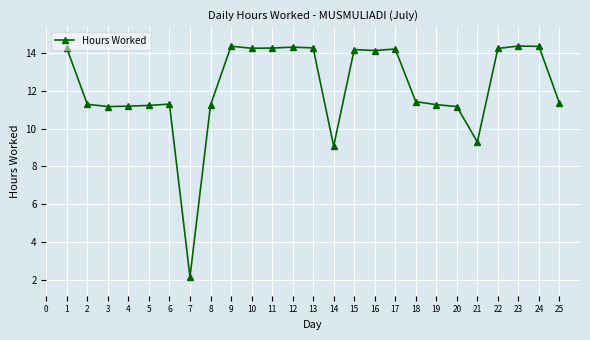

The value at 18 is 5.9. True or false?

False